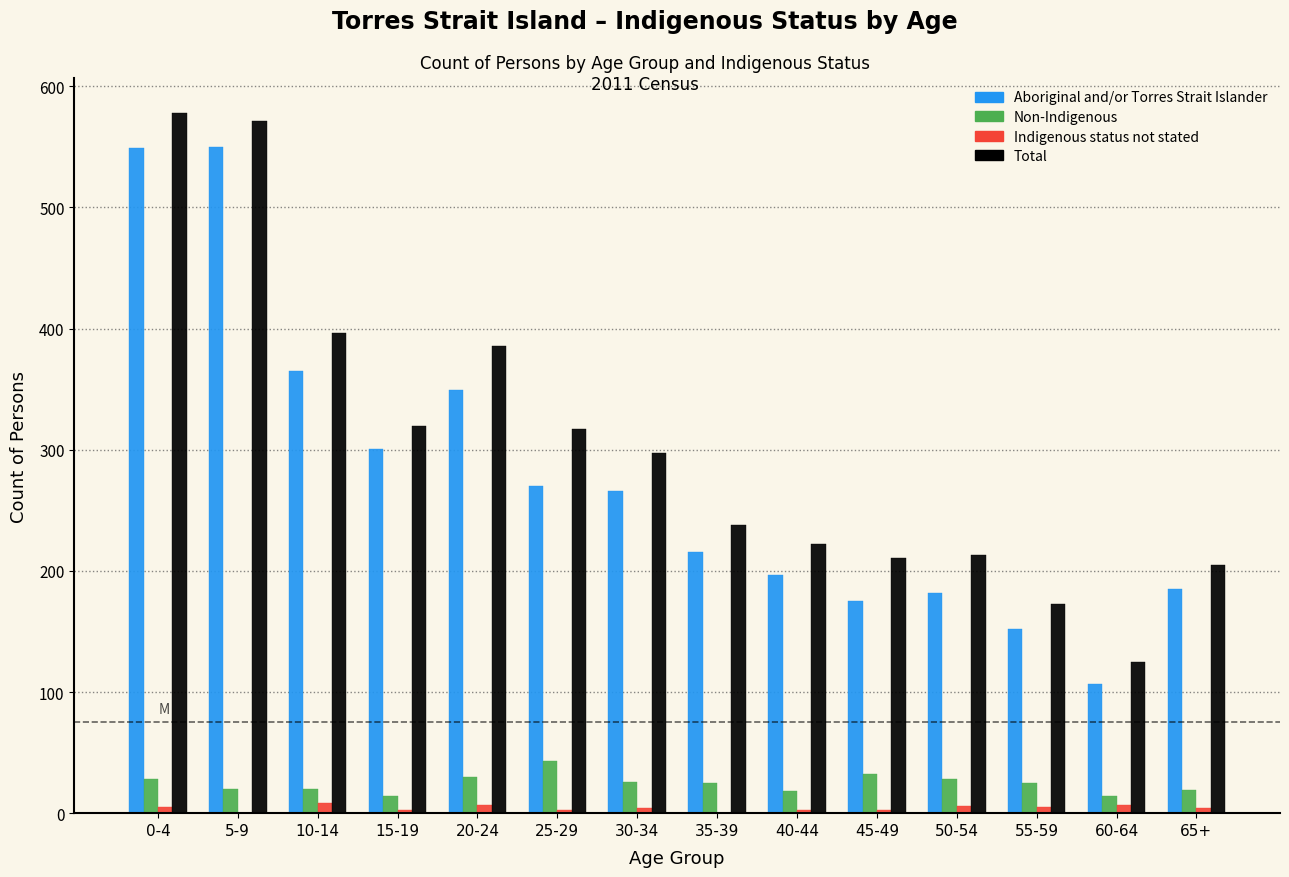

Is the value of Non-Indigenous at 40-44 greater than the value of Indigenous status not stated at 55-59?

Yes